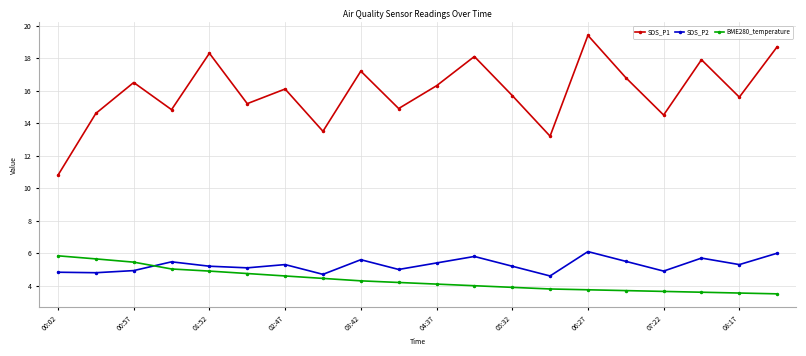

At how many categories does at least one series exceed 16?

10